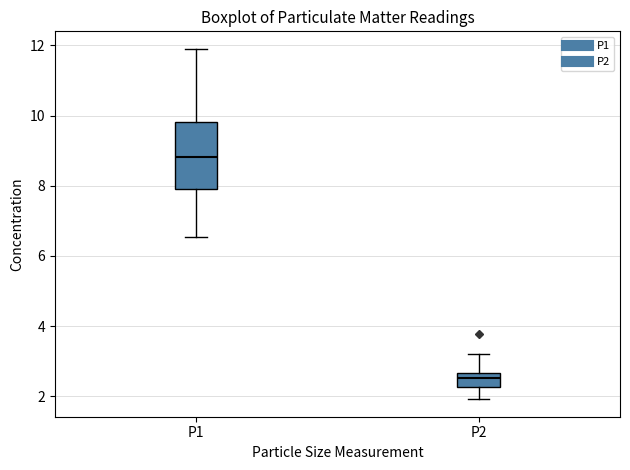

Where is the lower edge of the box for P2 on the y-axis? The values are not printed on the chart, so give them approximately, as read against the axis.

2.2